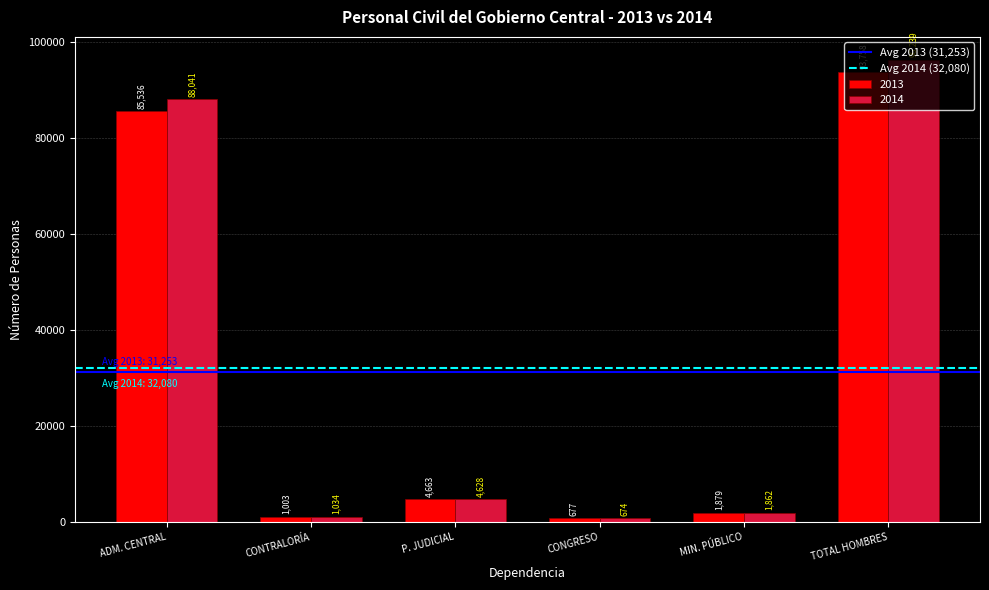

True or false: 2013 has a value of 1879 at MIN. PÚBLICO.

True